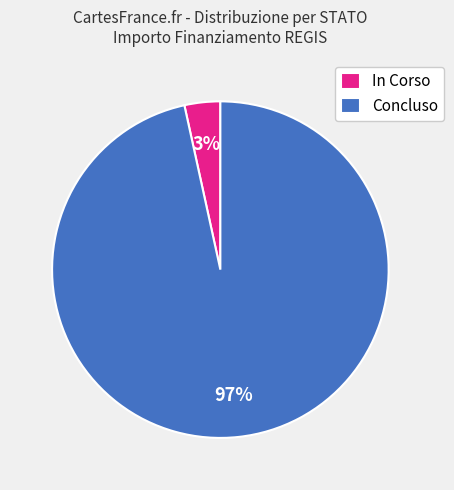

Count the number of slices in the pie.

2